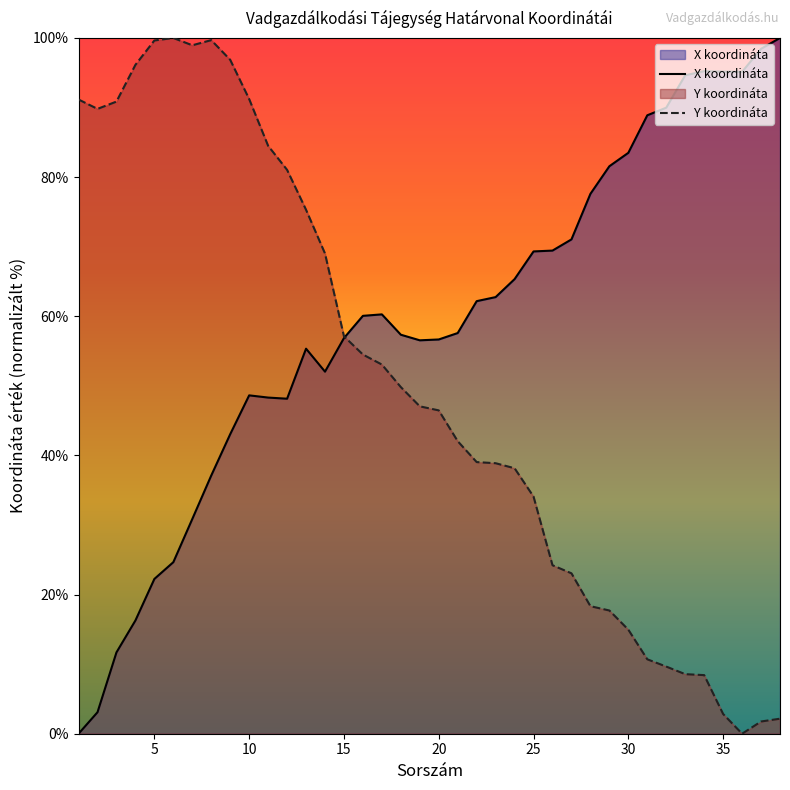

At which category does Y koordináta reach its first local valley?

2